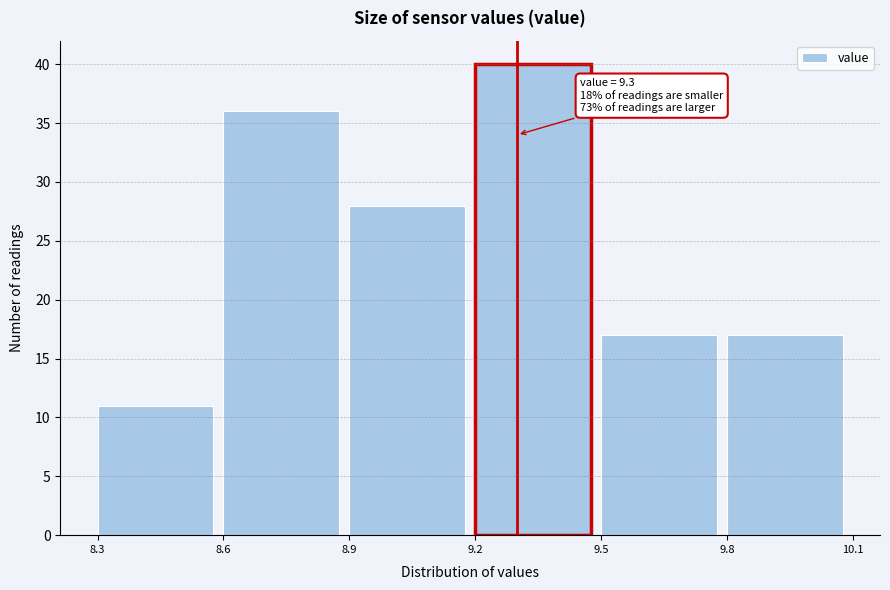

Over which range of the x-axis is the bar tallest?

9.2 to 9.5